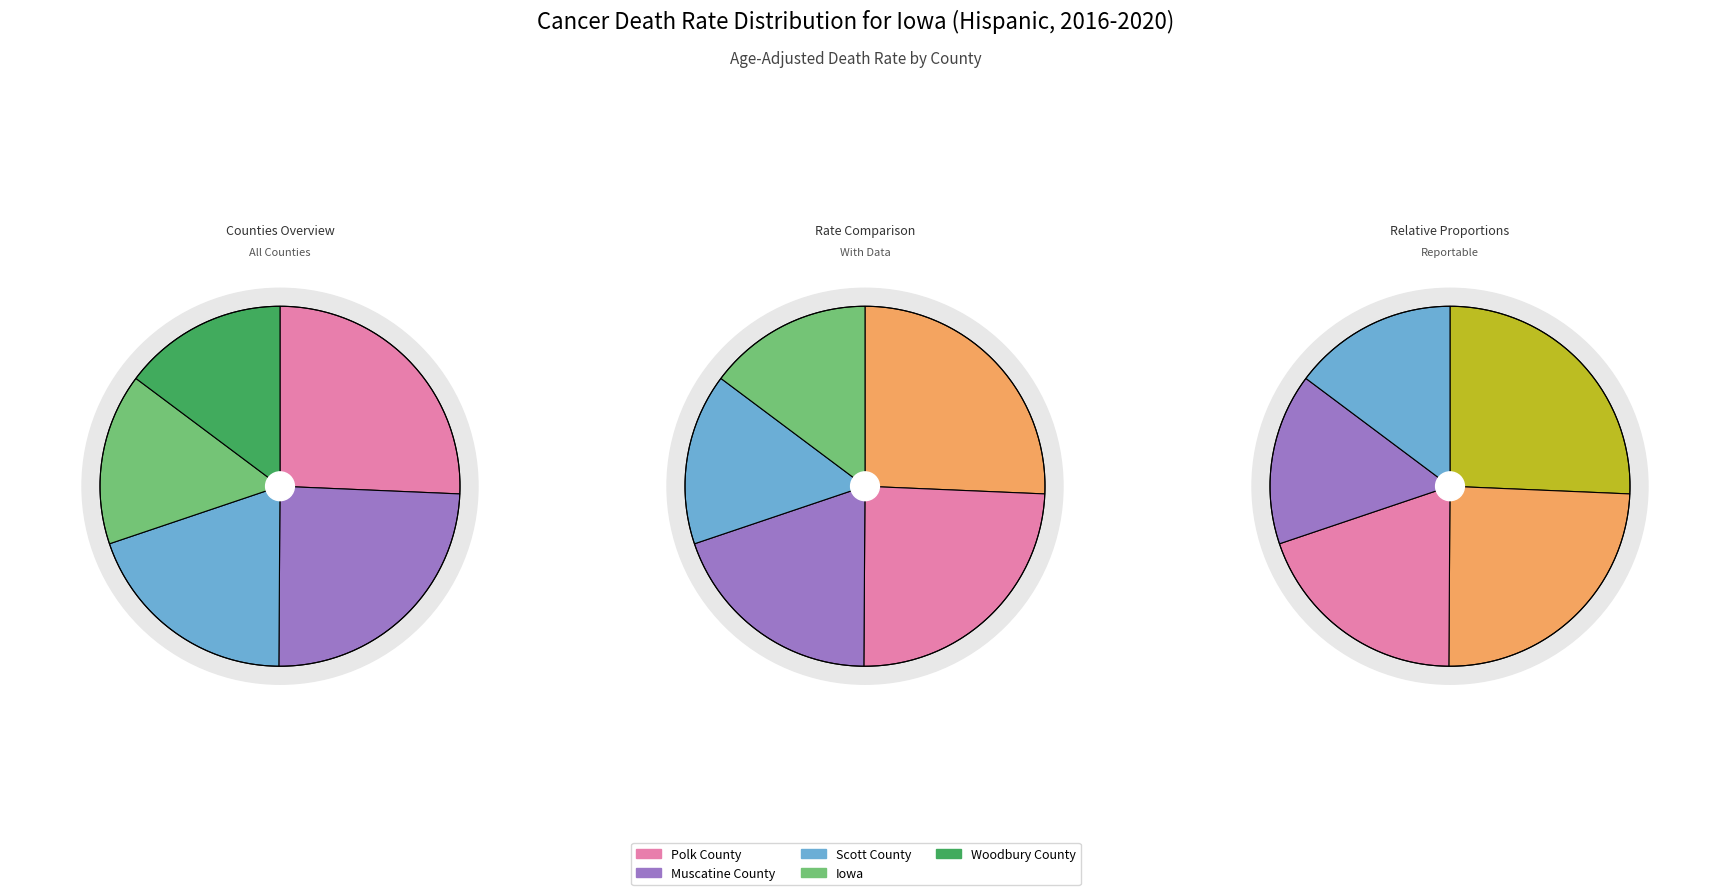

To the nearest percent, what percentage of the pie is Woodbury County?

15%